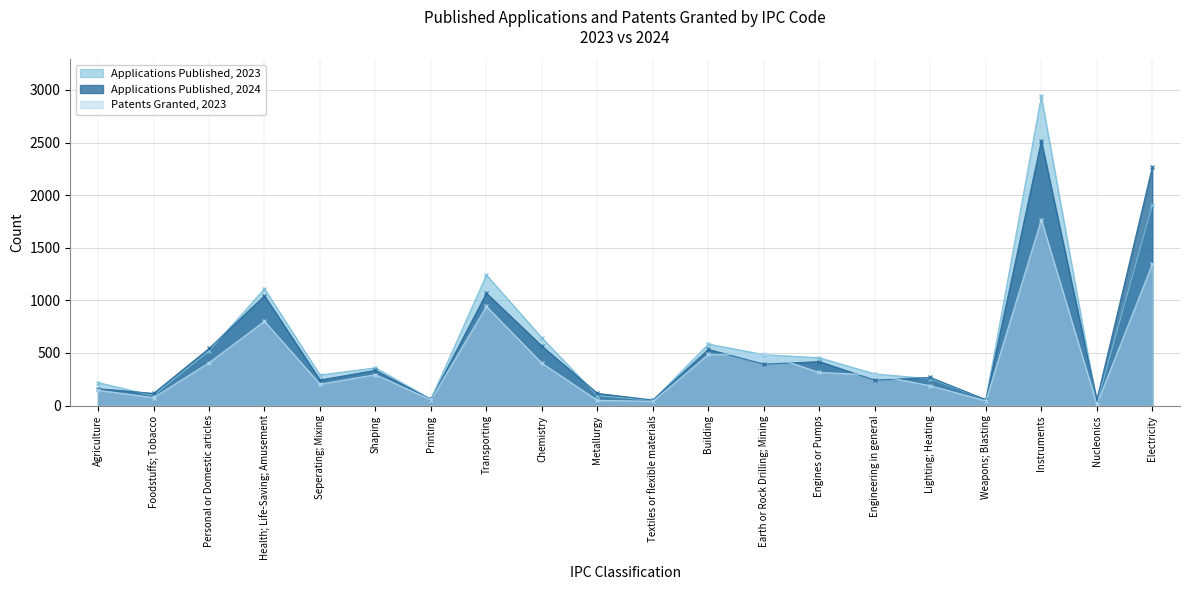

True or false: Applications Published, 2023 and Applications Published, 2024 cross at least once.

True